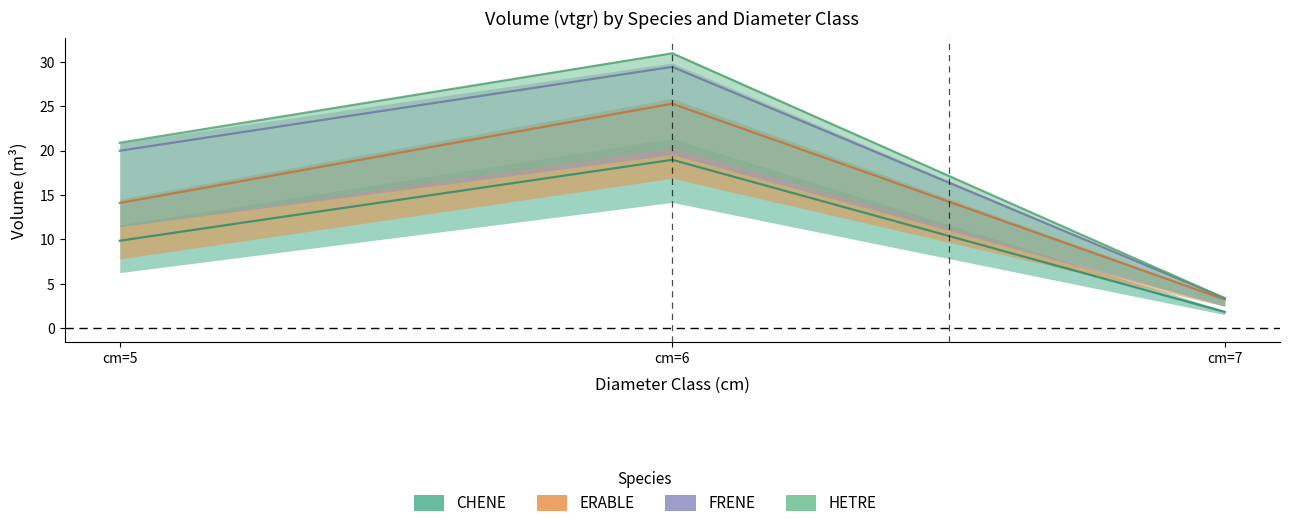

The value of ERABLE at cm=6 is 6.6. True or false?

False